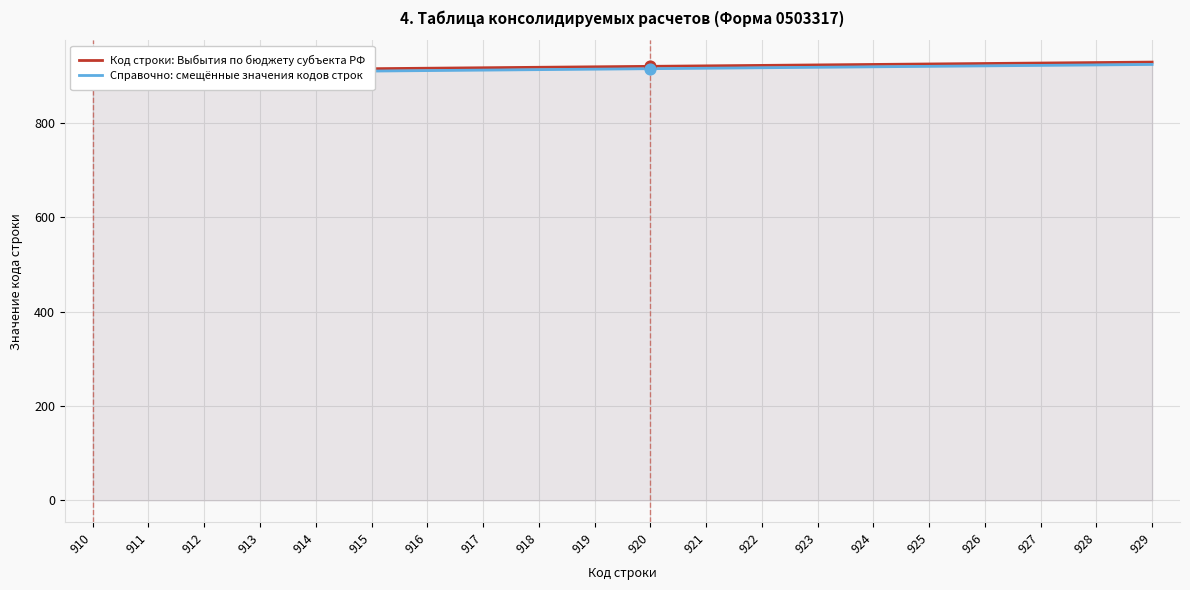

At how many categories does at least one series exceed 919?

10